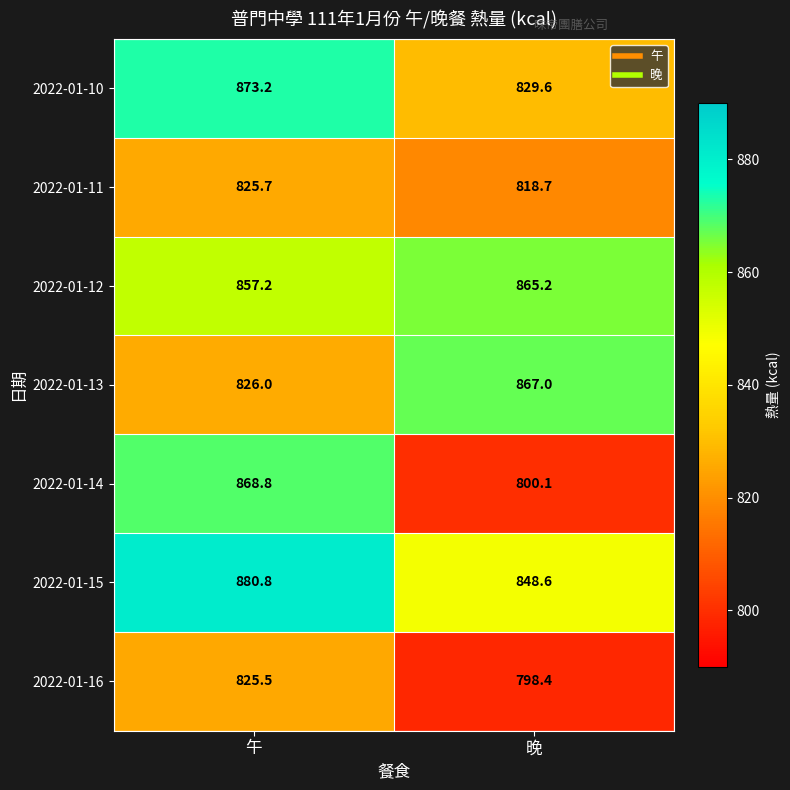

What is the difference between the highest and lowest values at 午?

55.3